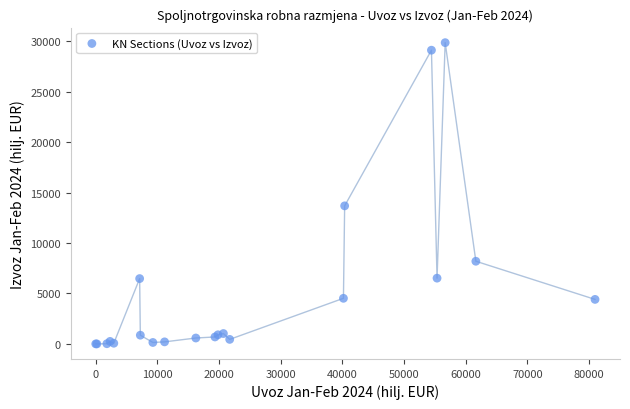

What Y value in the scatter plot is closest to 14926?

13680.7